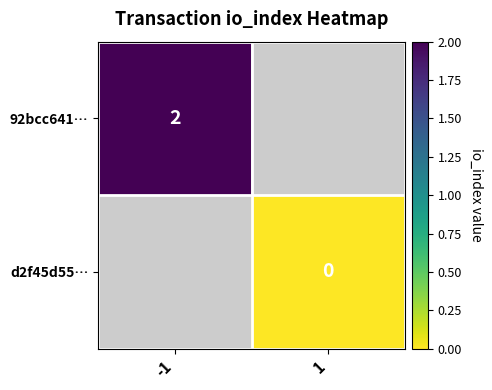

How many distinct data groups are displayed?

2